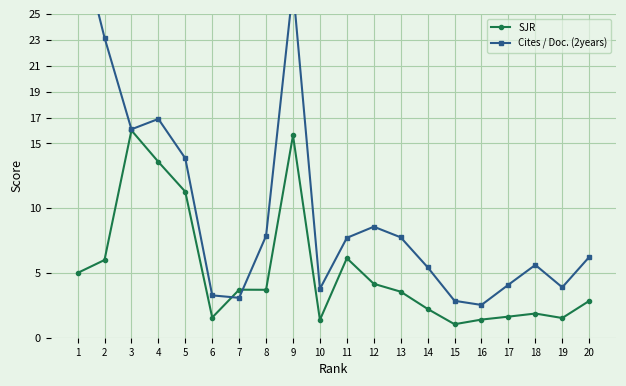

What is the value of the SJR point at the 17th from the left?

1.6